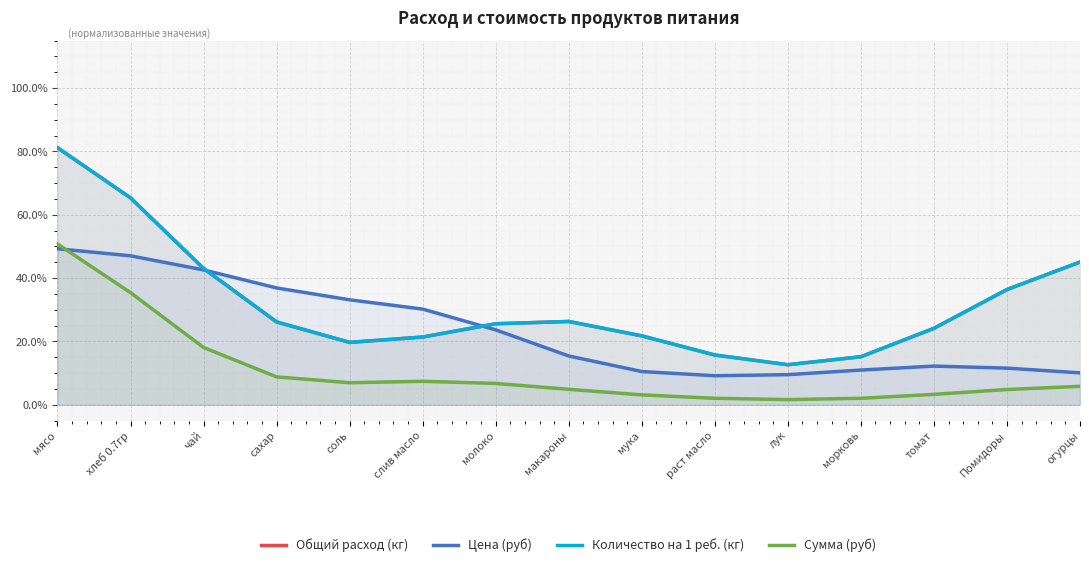

What is the approximate value of Цена (руб) at молоко?

0.2